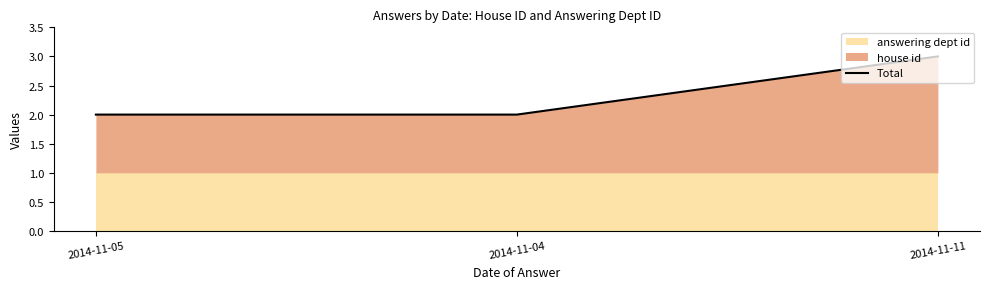

List the labels in order of value, smallest first.

2014-11-05, 2014-11-04, 2014-11-11